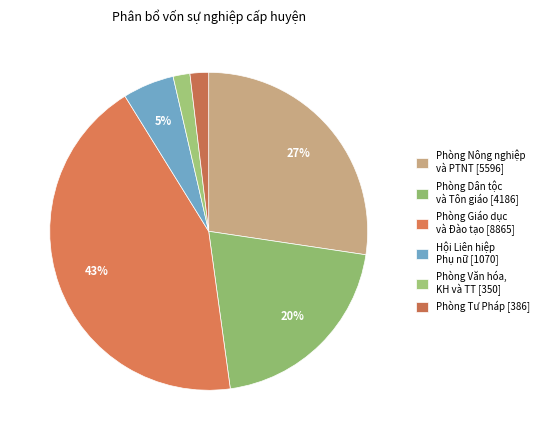

Which category has the smallest portion of the pie?

Phòng Văn hóa, Khoa học và Thông tin